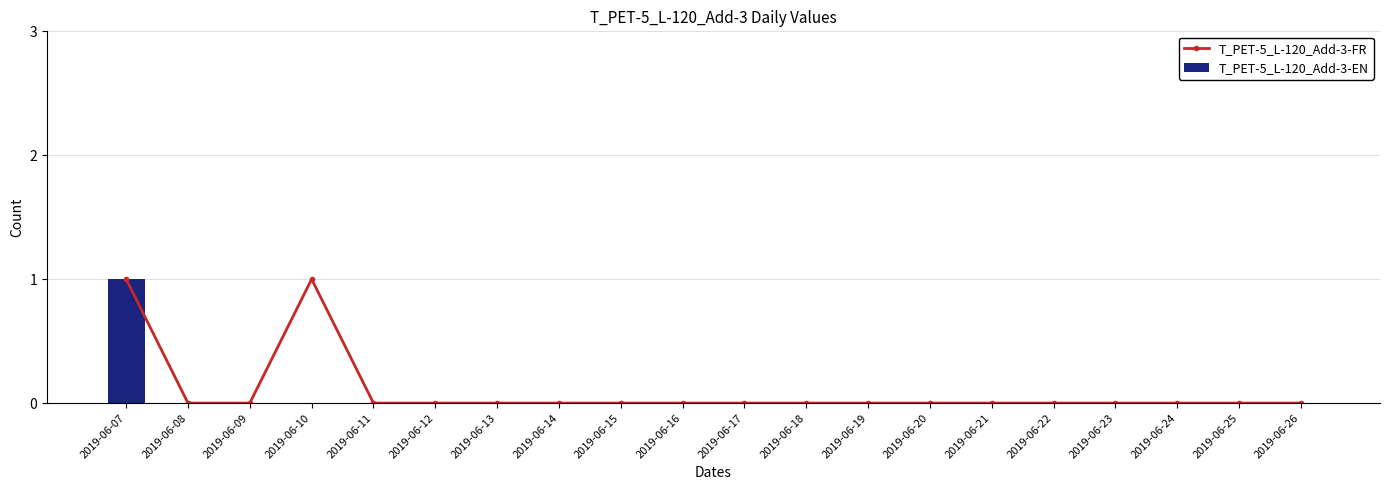

Rank the series at 2019-06-18 from lowest to highest value.

T_PET-5_L-120_Add-3-FR, T_PET-5_L-120_Add-3-EN